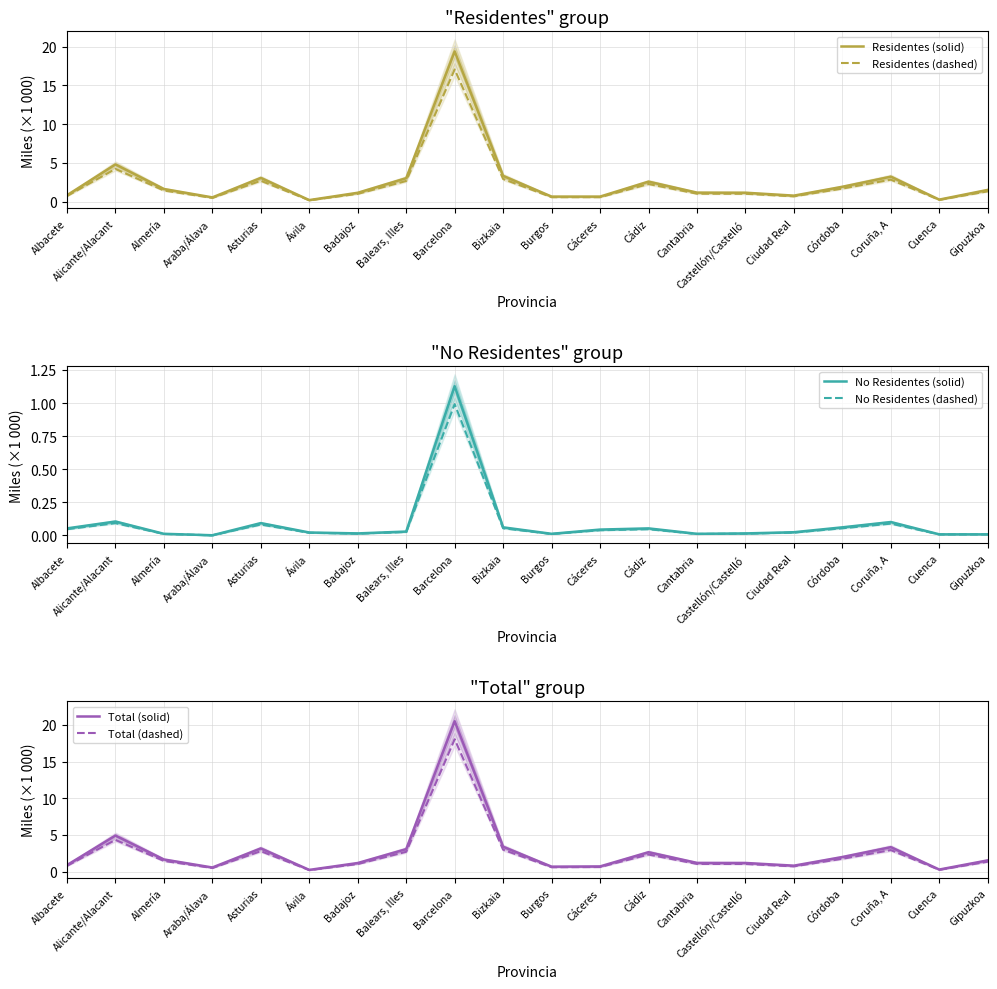

Is the value of Residentes (solid) at Coruña, A greater than the value of No Residentes (solid) at Cuenca?

Yes